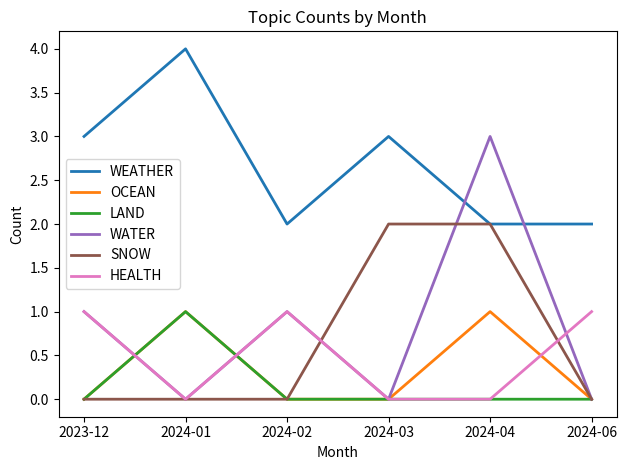

At which category is the sum across all series the highest?

2024-04